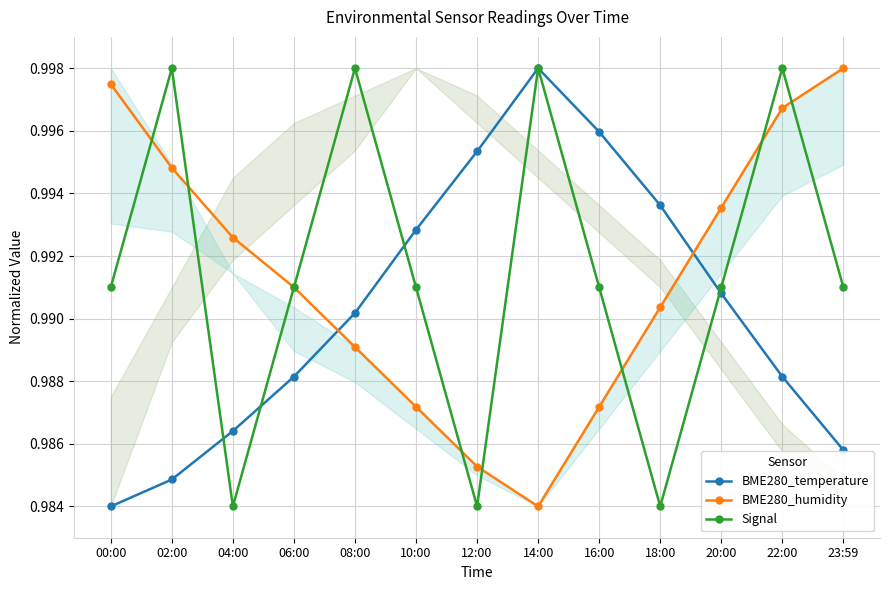

Reading left to right, list all the values displayed in this chart.

BME280_temperature: 00:00=1.0	02:00=1.0	04:00=1.0	06:00=1.0	08:00=1.0	10:00=1.0	12:00=1.0	14:00=1.0	16:00=1.0	18:00=1.0	20:00=1.0	22:00=1.0	23:59=1.0
BME280_humidity: 00:00=1.0	02:00=1.0	04:00=1.0	06:00=1.0	08:00=1.0	10:00=1.0	12:00=1.0	14:00=1.0	16:00=1.0	18:00=1.0	20:00=1.0	22:00=1.0	23:59=1.0
Signal: 00:00=1.0	02:00=1.0	04:00=1.0	06:00=1.0	08:00=1.0	10:00=1.0	12:00=1.0	14:00=1.0	16:00=1.0	18:00=1.0	20:00=1.0	22:00=1.0	23:59=1.0